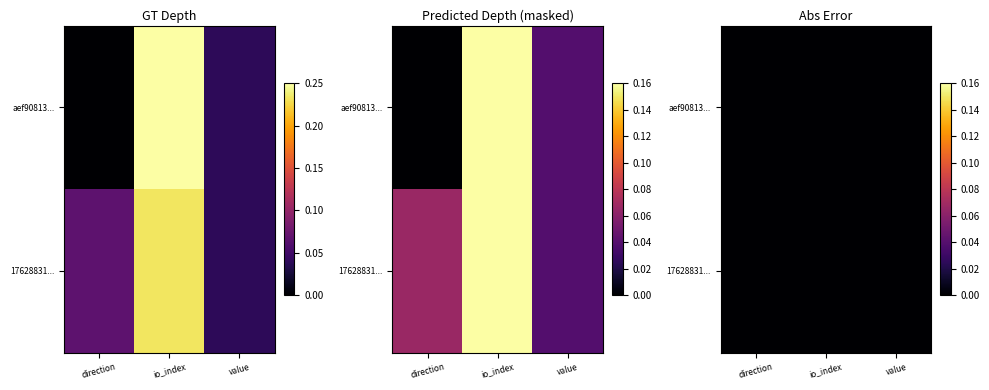

Count the number of data series in this chart.

2